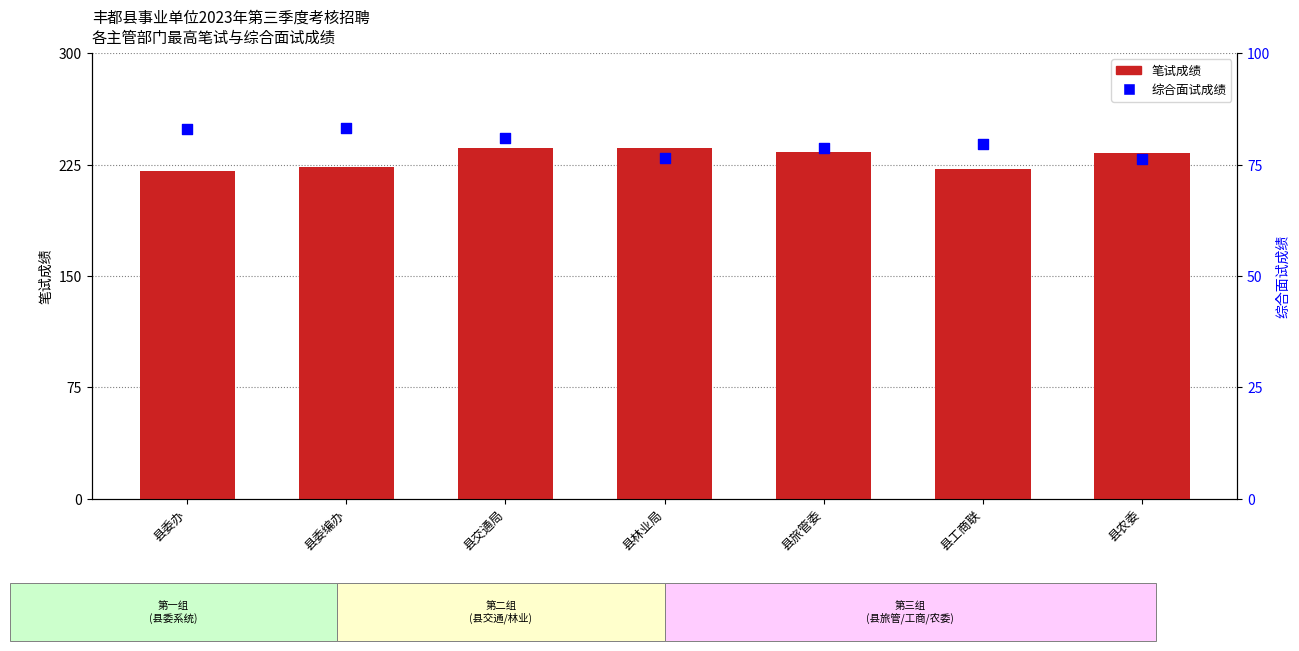

Which series contains the lowest Y value?

综合面试成绩